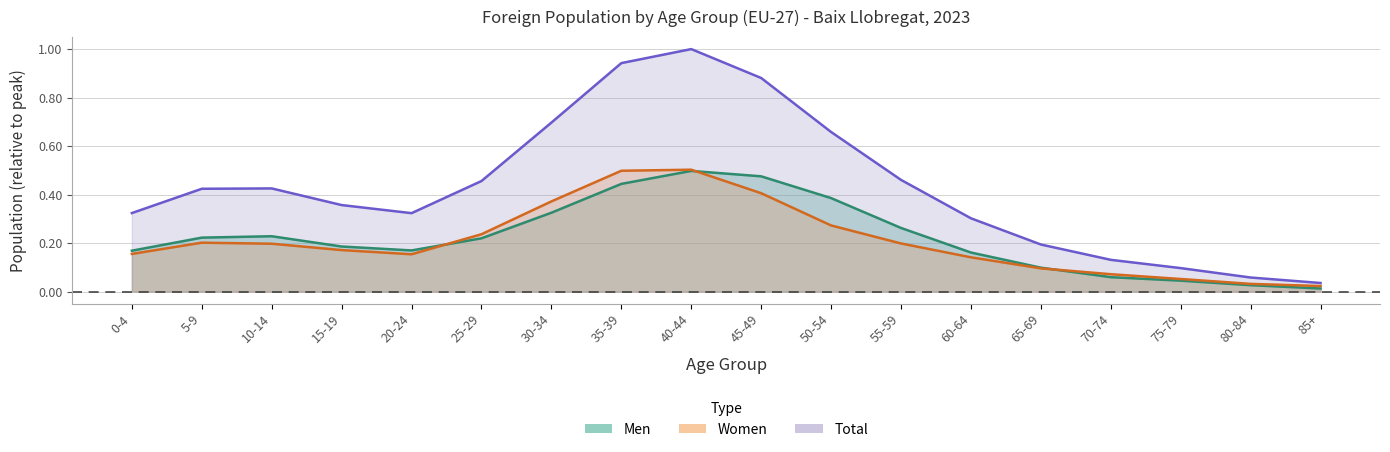

Which label corresponds to the smallest value in the chart?

85+